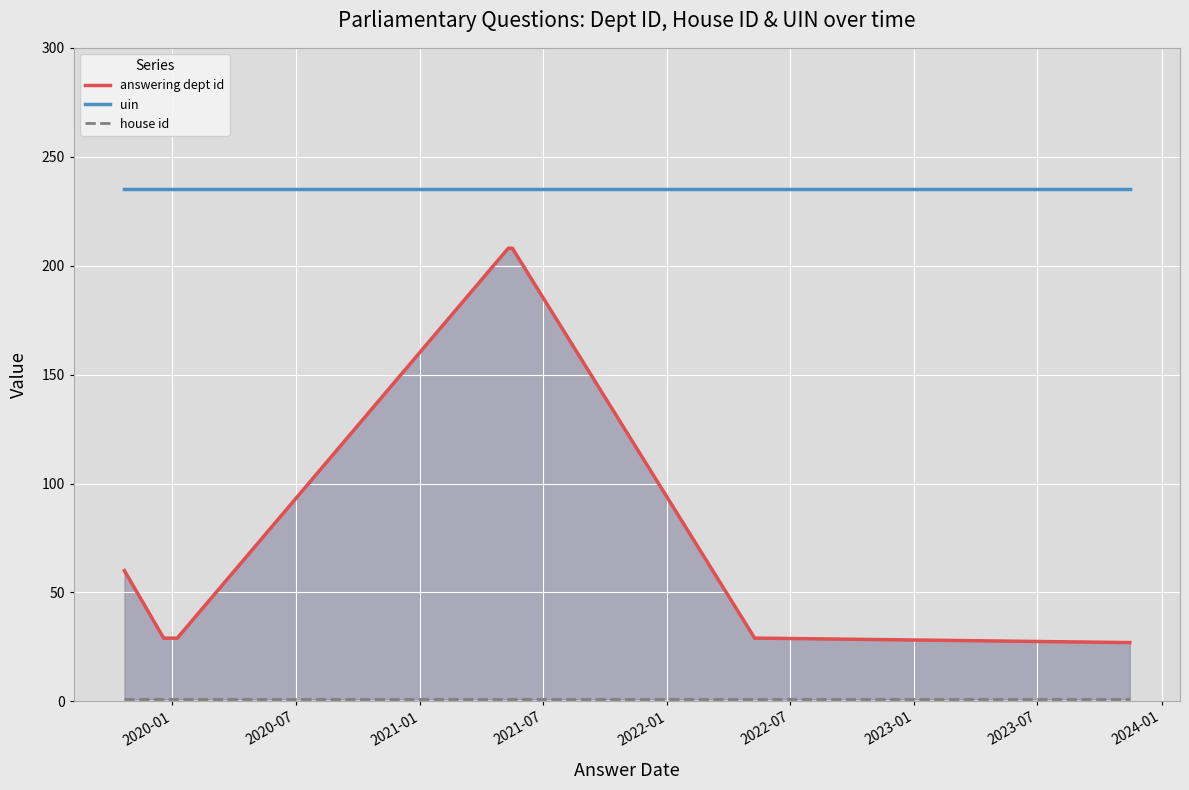

At which category does the chart reach its minimum across all series?

2020-01